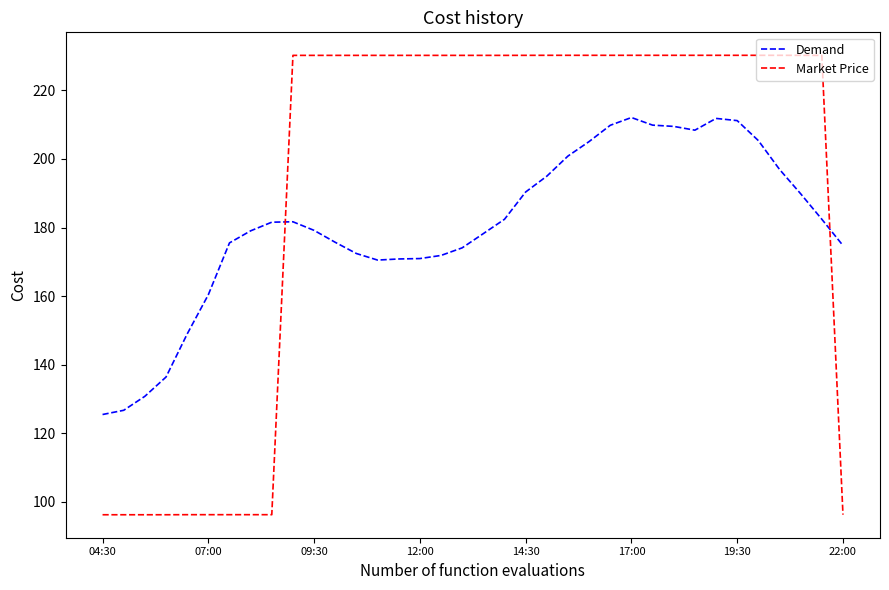

True or false: Market Price and Demand cross at least once.

True